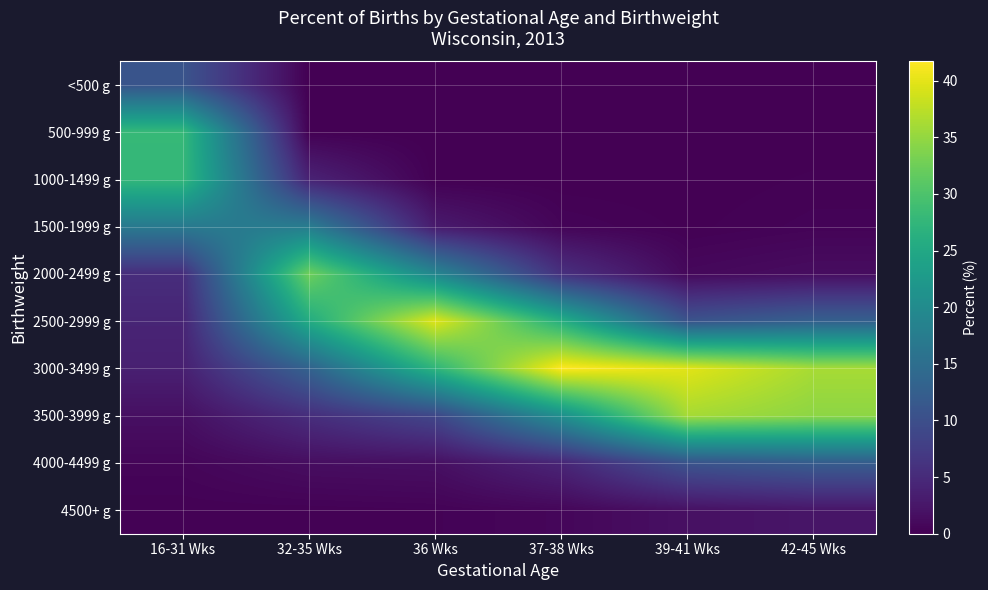

Which series has the largest total across all categories?

3000-3499 g